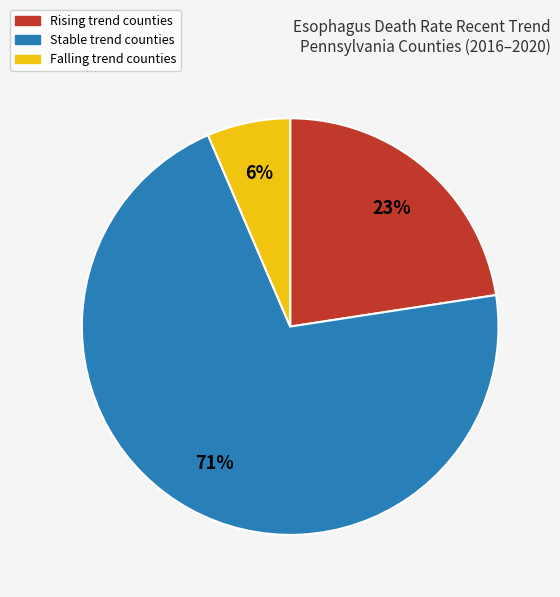

To the nearest percent, what is the difference between the largest and smallest slice percentages?

65%